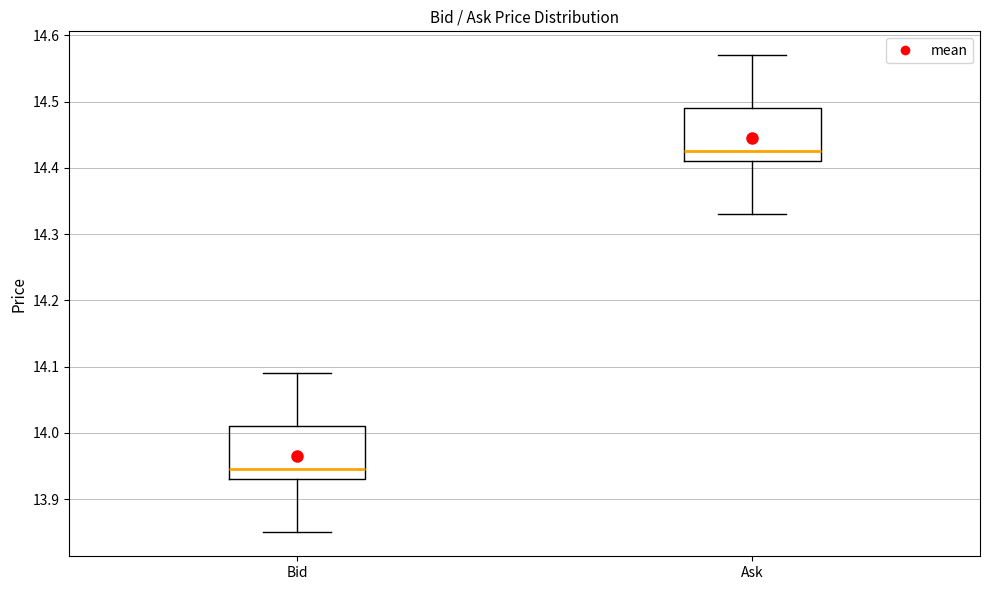

Which box has the lowest median line?

Bid